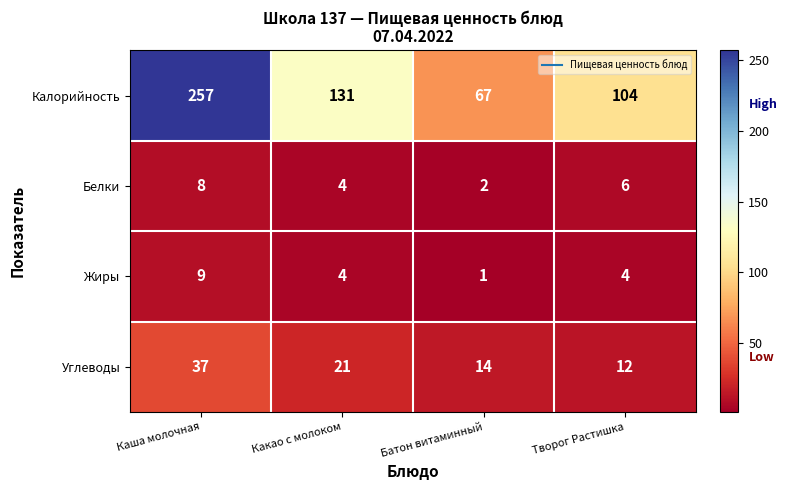

How many data points does each series have?

4